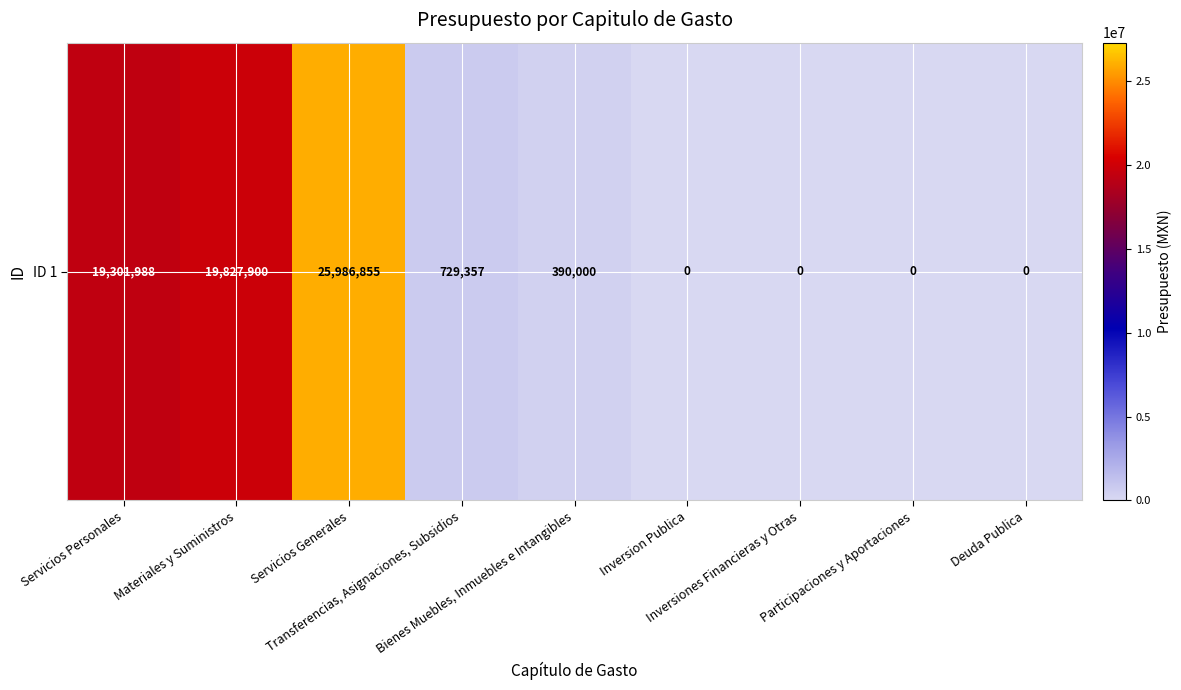

Which label corresponds to the smallest value in the chart?

Inversion Publica